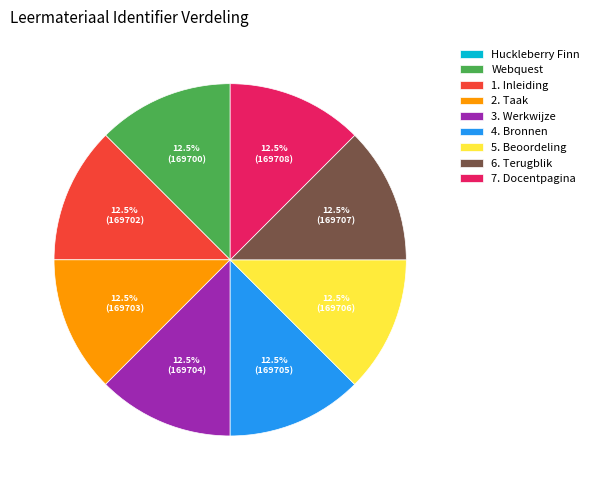

Is there any slice that represents more than half of the pie?

No